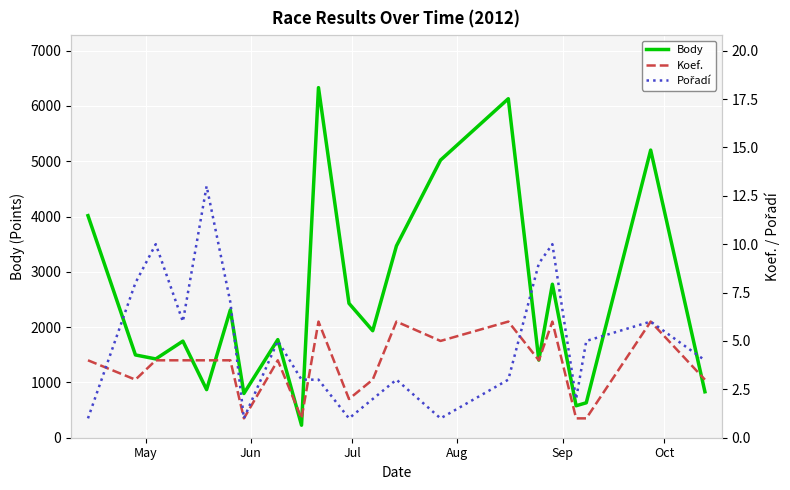

Count the number of data series in this chart.

3